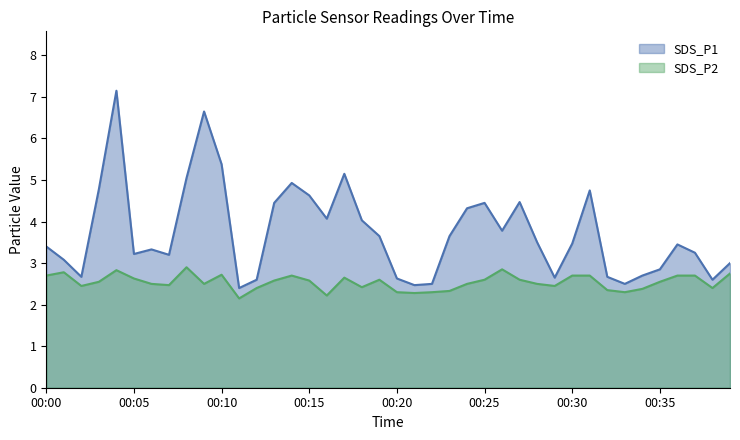

Where does the SDS_P1 series first go above 3?

00:00